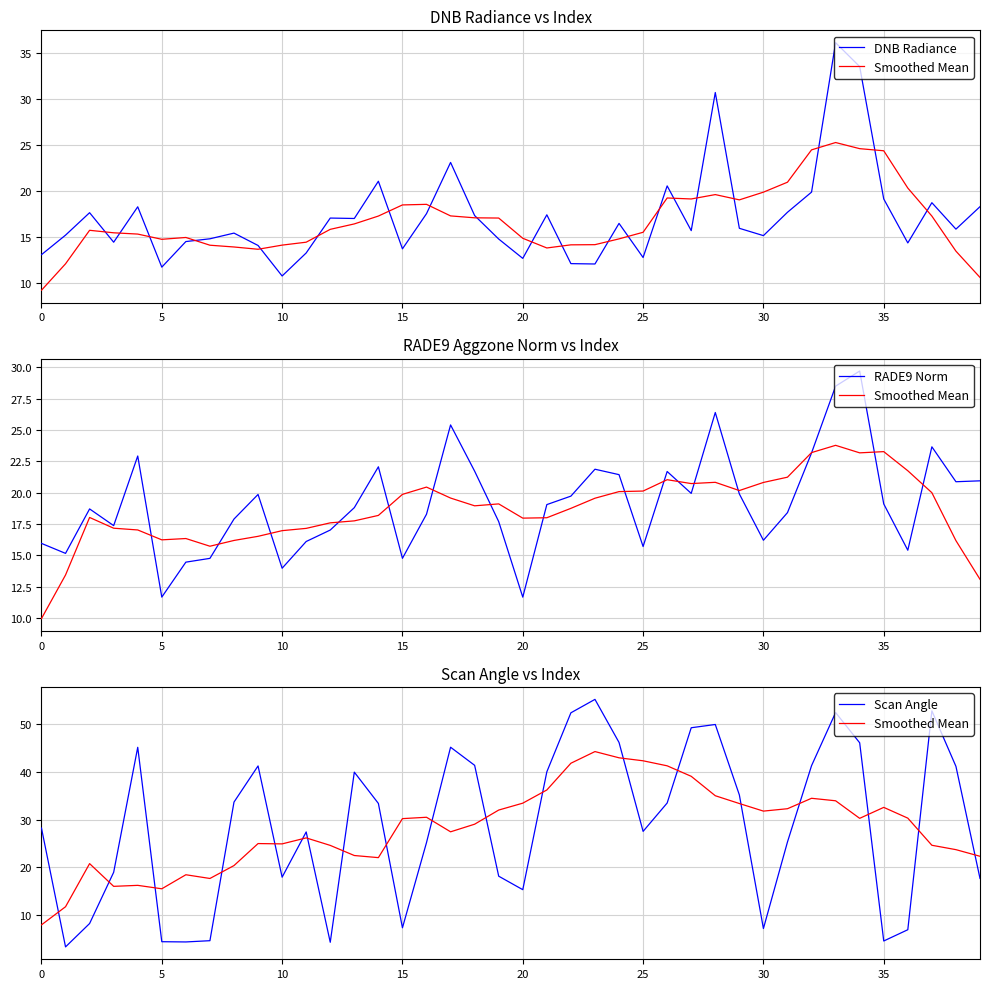

Rank the series at 11 from highest to lowest value.

Scan Angle, Smoothed Mean, RADE9 Norm, DNB Radiance